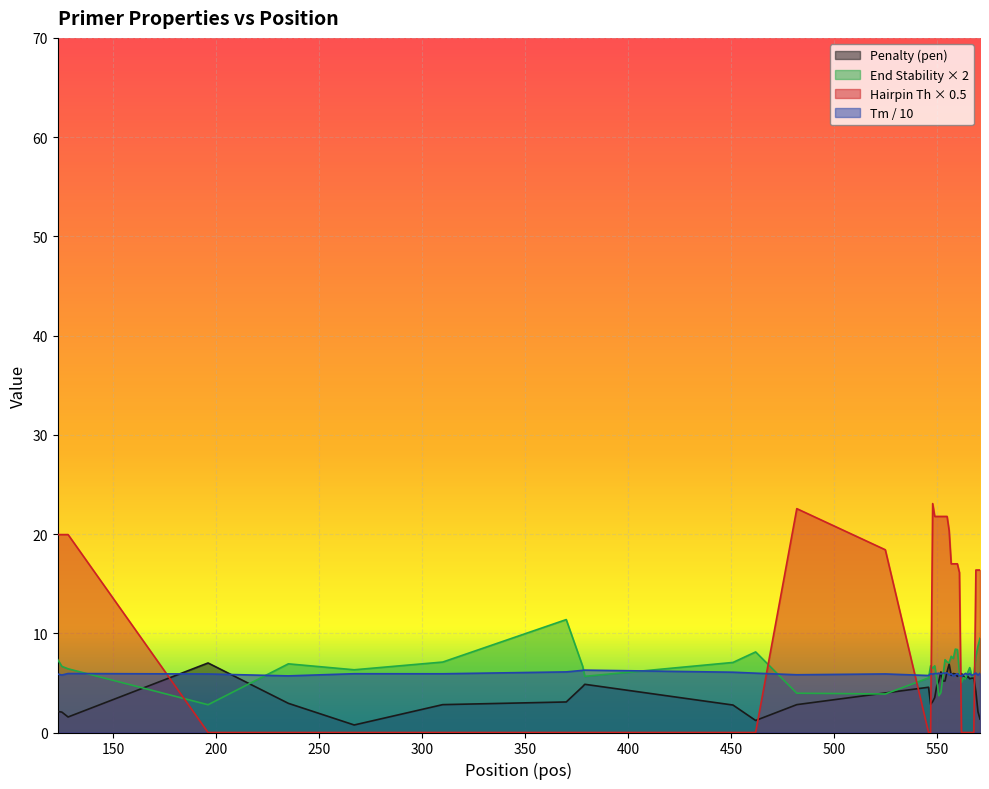

After their last crossing, which series has the higher values: PRIMER_LEFT_0_END_STABILITY or PRIMER_LEFT_0_HAIRPIN_TH?

PRIMER_LEFT_0_HAIRPIN_TH